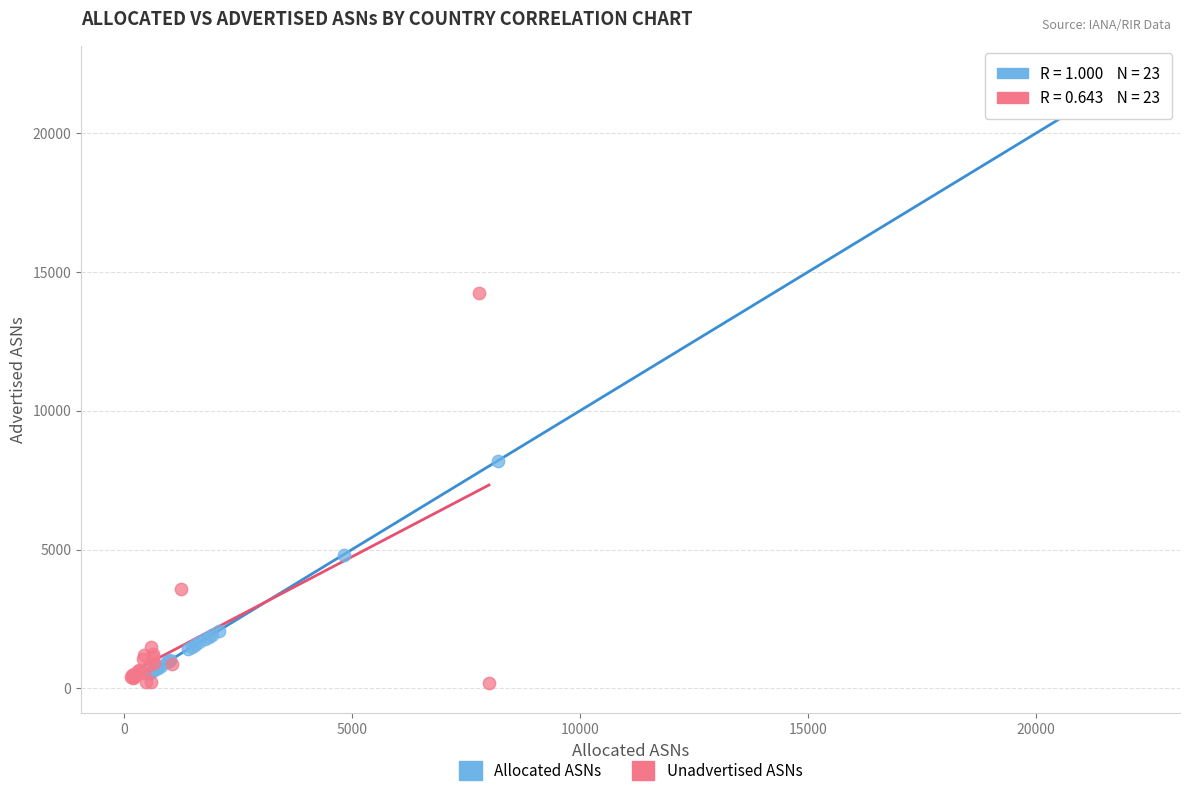

Which series contains the highest Y value?

Allocated ASNs